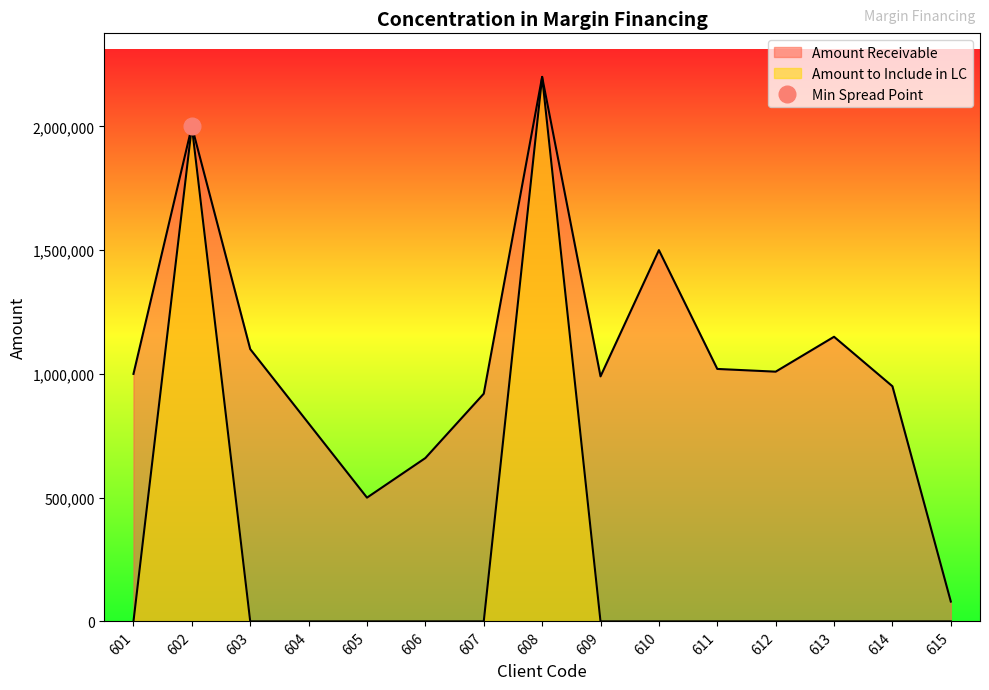

Reading left to right, extract all data points from this chart.

Amount Receivable: 601=1000000	602=2000000	603=1100000	604=800000	605=500000	606=660000	607=920000	608=2200000	609=990000	610=1500000	611=1020000	612=1009000	613=1150000	614=950000	615=80000
Amount to Include in LC: 601=0	602=2000000	603=0	604=0	605=0	606=0	607=0	608=2200000	609=0	610=0	611=0	612=0	613=0	614=0	615=0